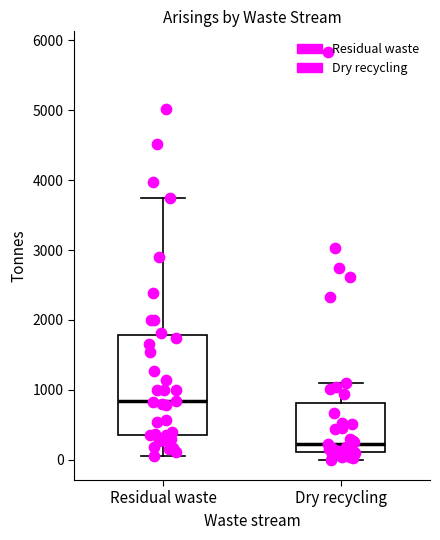

Where does the lower whisker of the box for Residual waste end on the y-axis? The values are not printed on the chart, so give them approximately, as read against the axis.

100